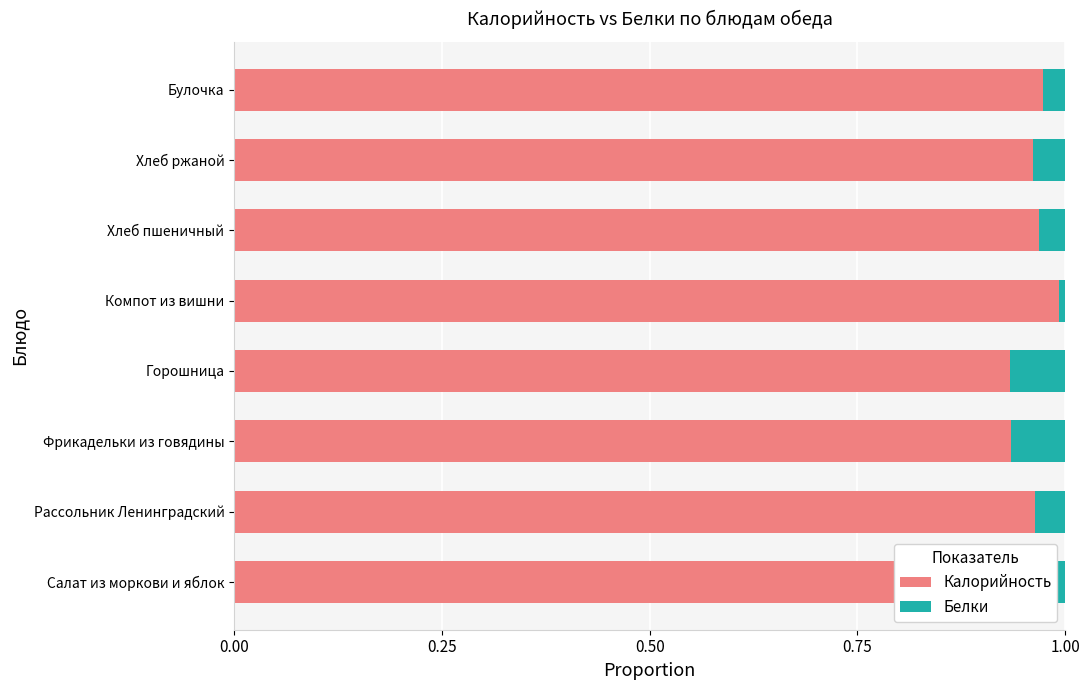

The Калорийность series shows 1.0 at Салат из моркови и яблок. True or false?

True